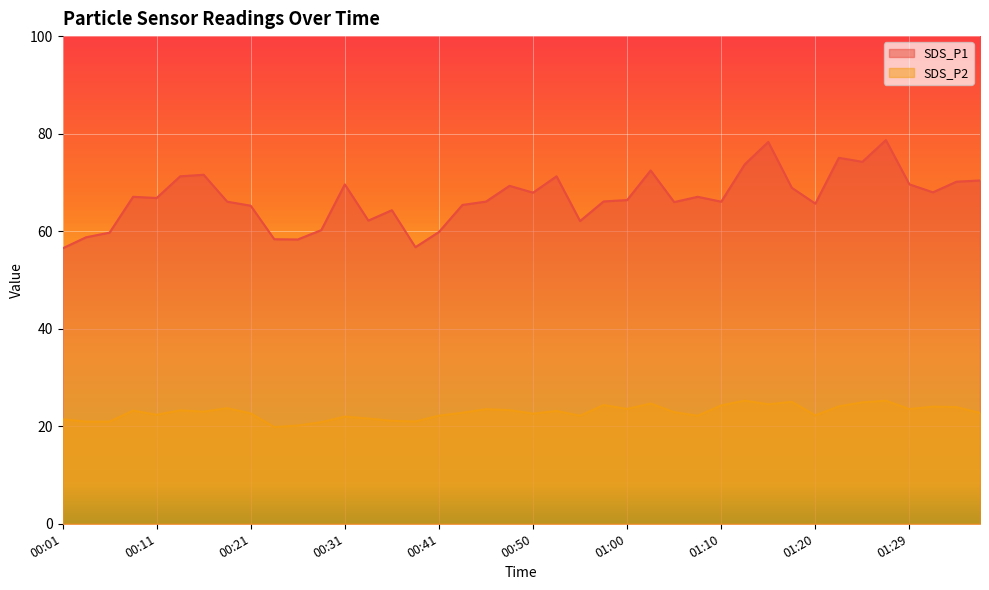

Does the chart display data point markers on the line(s)?

No